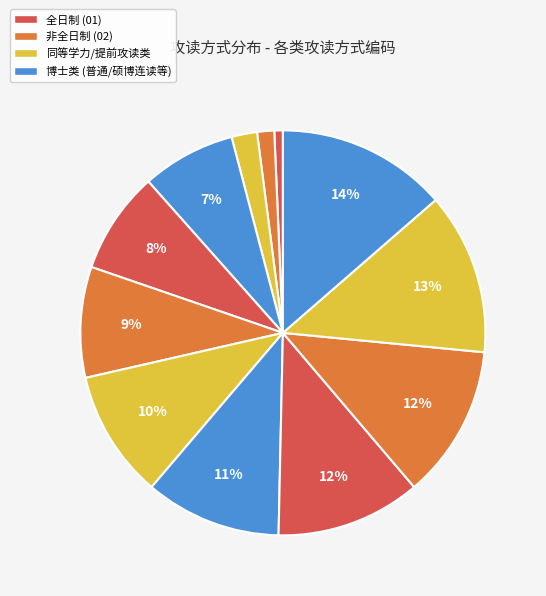

To the nearest percent, what is the average slice percentage?

8%